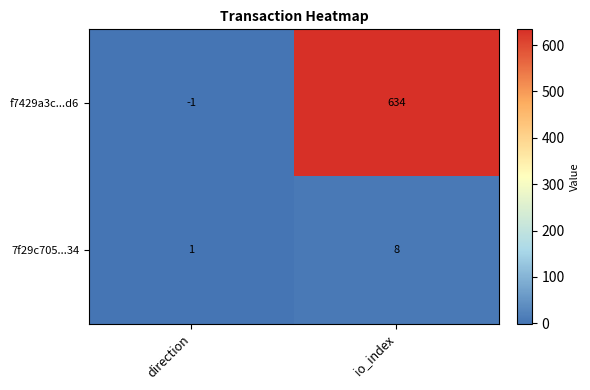

Is it true that f7429a3c...d6 equals -1 at direction?

True